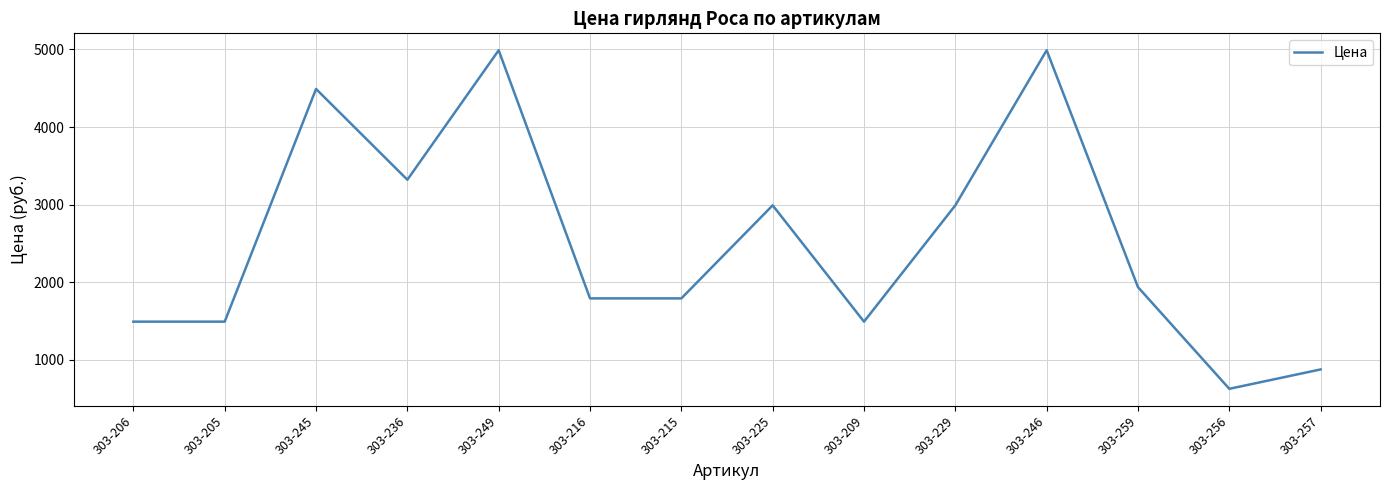

What is the maximum value shown in the chart?

4990.0